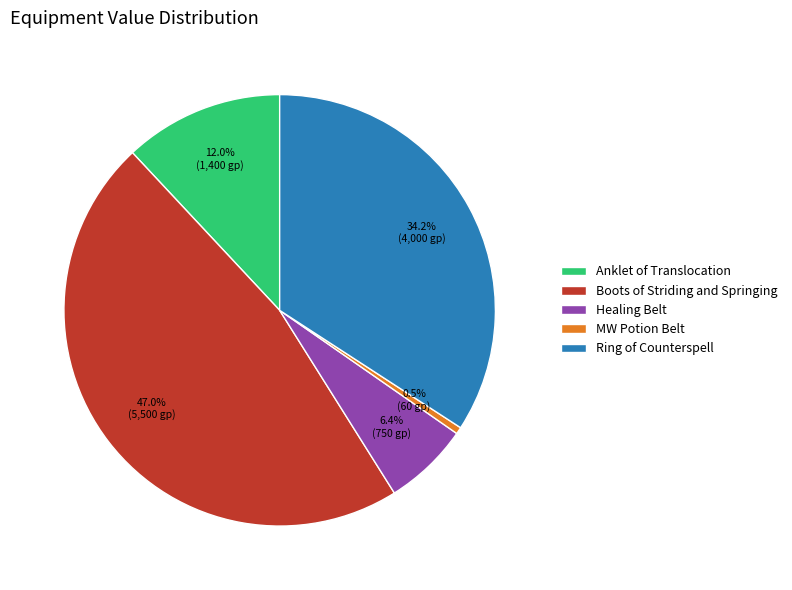

Which category has the smallest portion of the pie?

MW Potion Belt